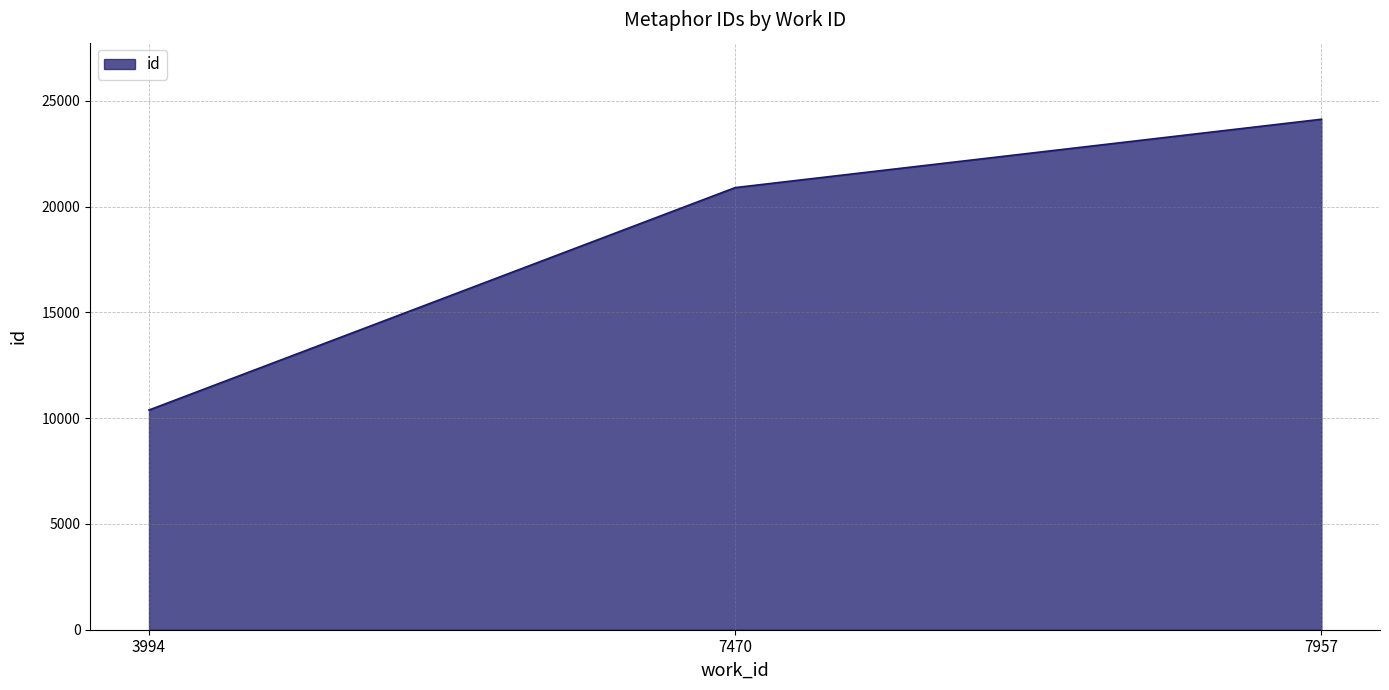

What is the sum of all values?

55414